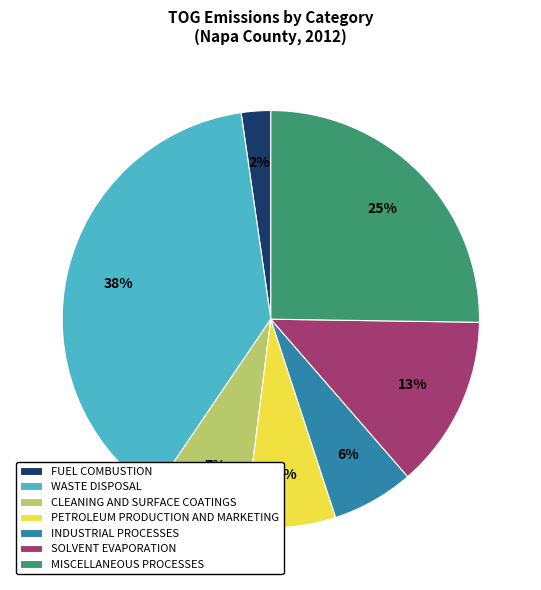

To the nearest percent, what is the average slice percentage?

14%